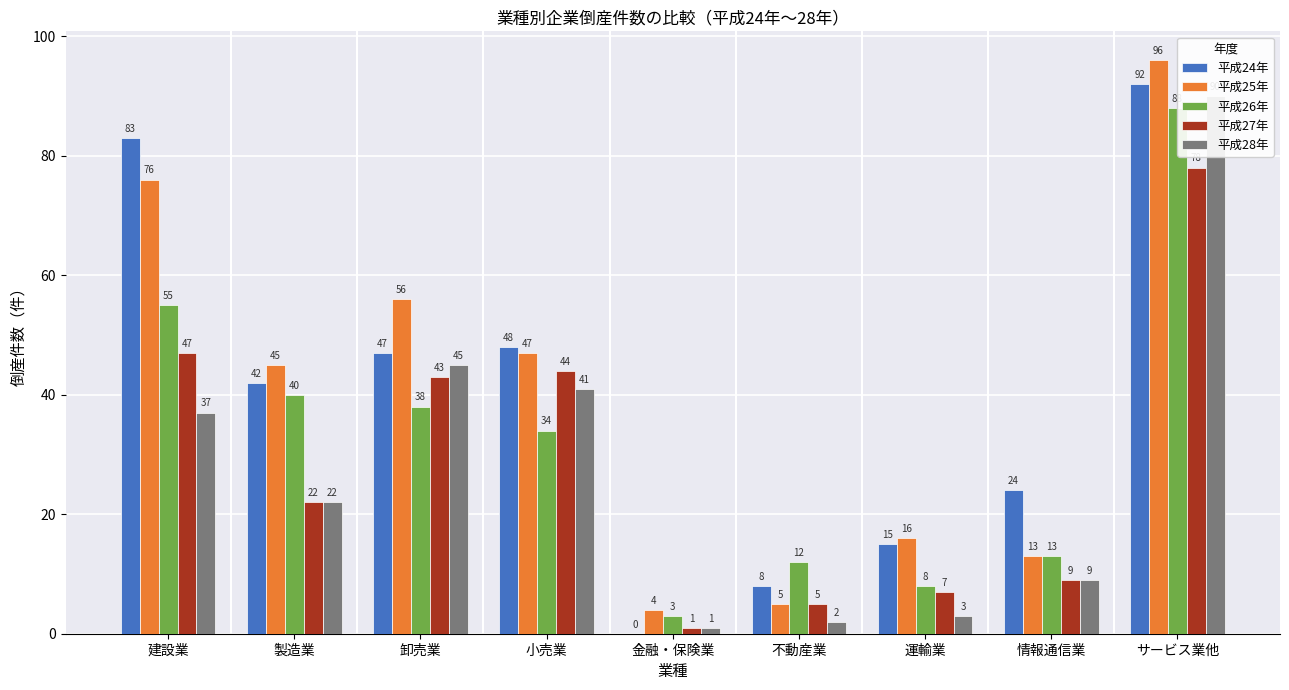

Is the value of 平成28年 at 金融・保険業 greater than the value of 平成27年 at 建設業?

No